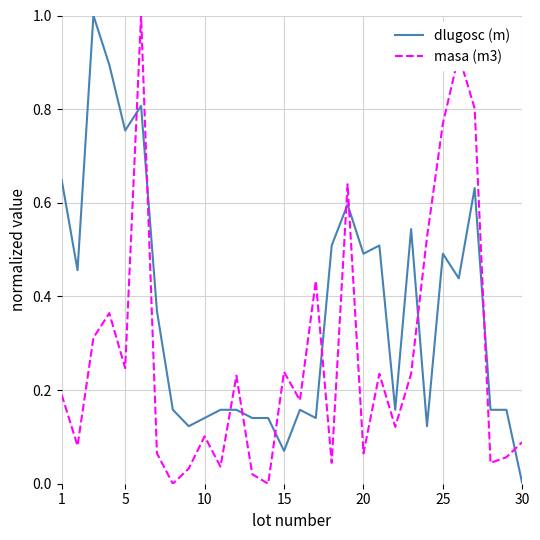

True or false: dlugosc (m) and masa (m3) cross at least once.

True